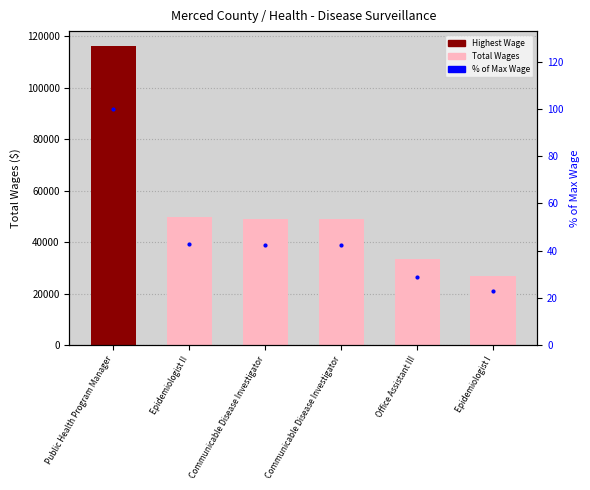

At which category is the sum across all series the highest?

Public Health Program Manager